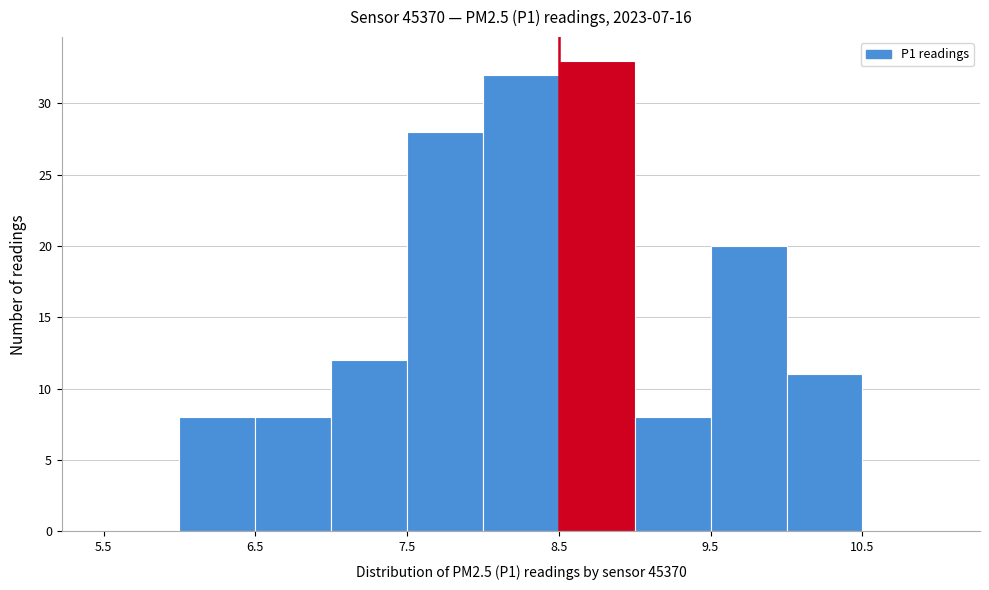

Which range on the x-axis has the tallest bar?

8.5 to 9.0